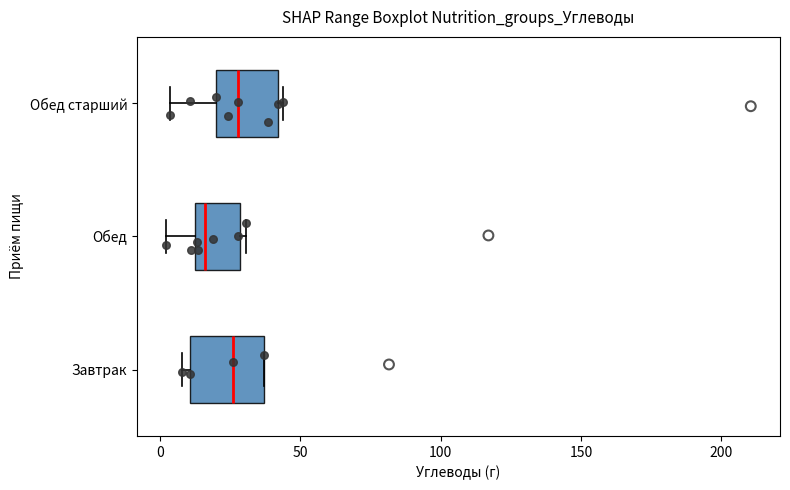

Which box's median line is the furthest to the left?

Обед